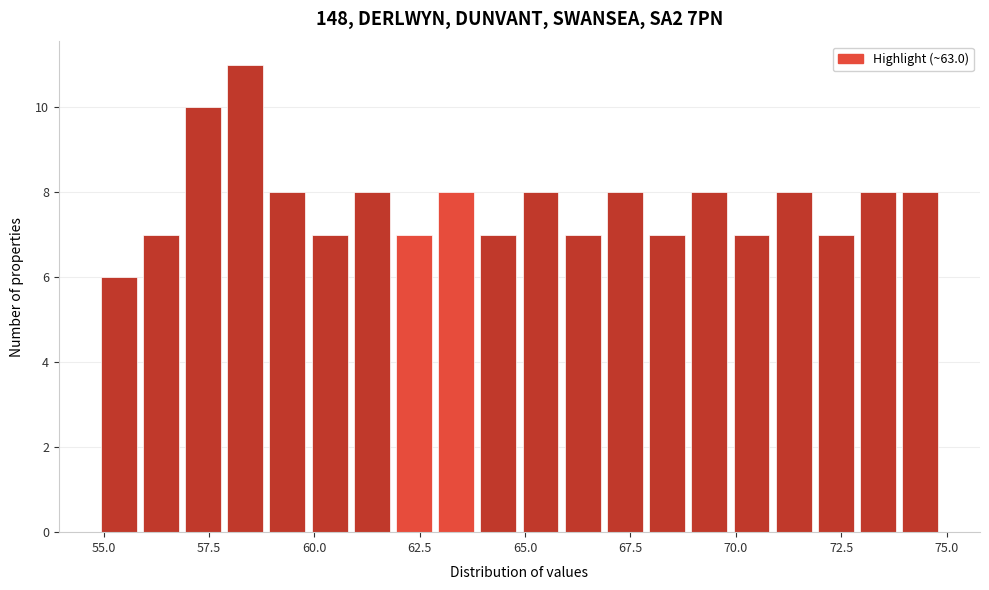

Read against the x-axis, roughly where is the centre of the tallest bar?

58.5